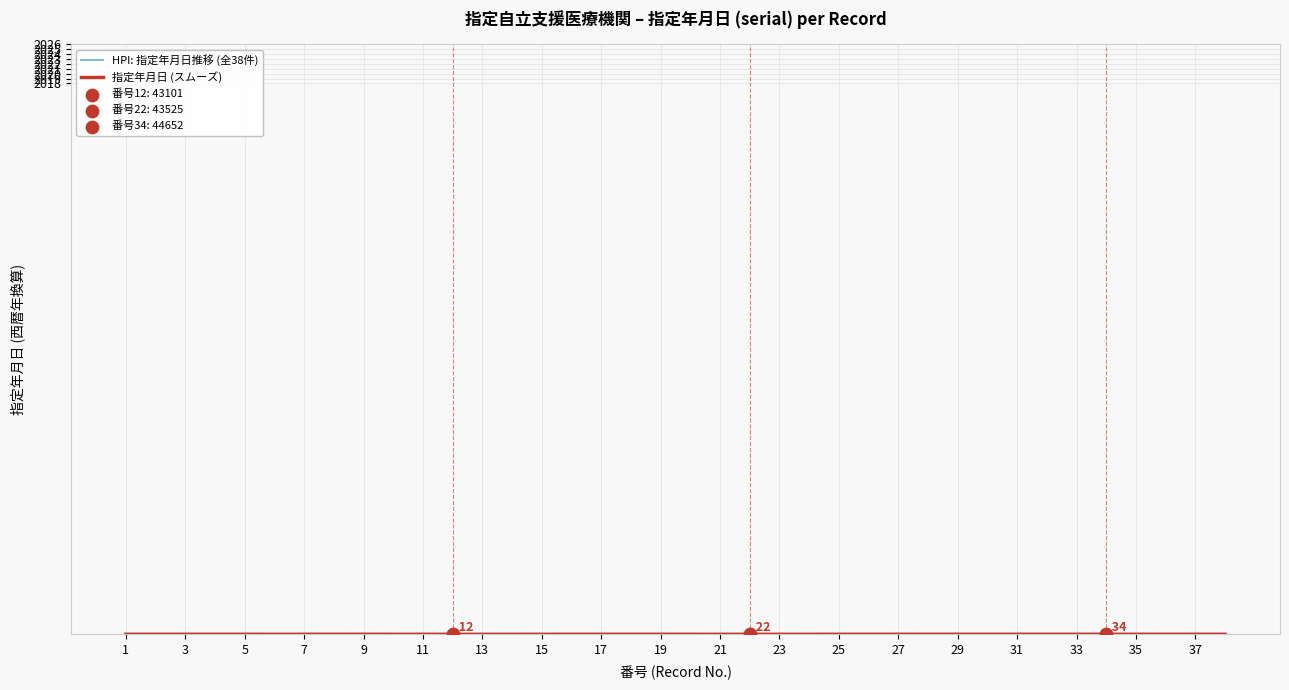

Does the chart have visible grid lines?

Yes